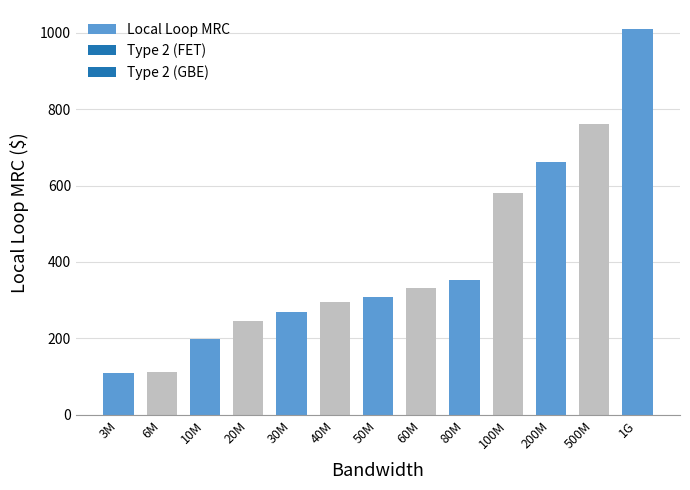

What is the value of the 2nd bar from the left?

113